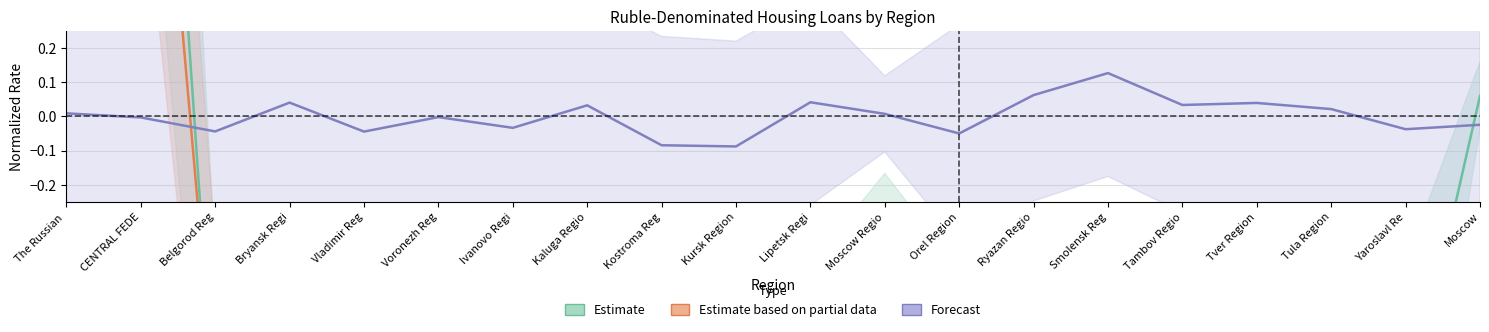

Rank the series at Smolensk Reg from lowest to highest value.

Estimate, Estimate based on partial data, Forecast